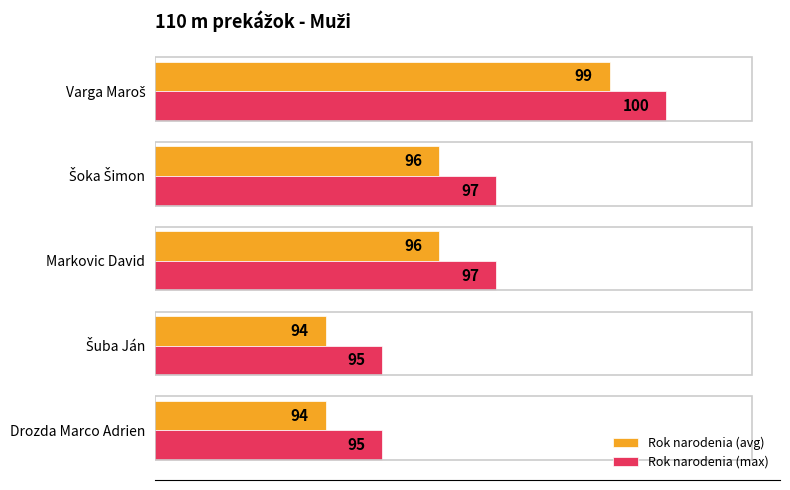

What is the highest value of the Rok narodenia (avg) series?

99